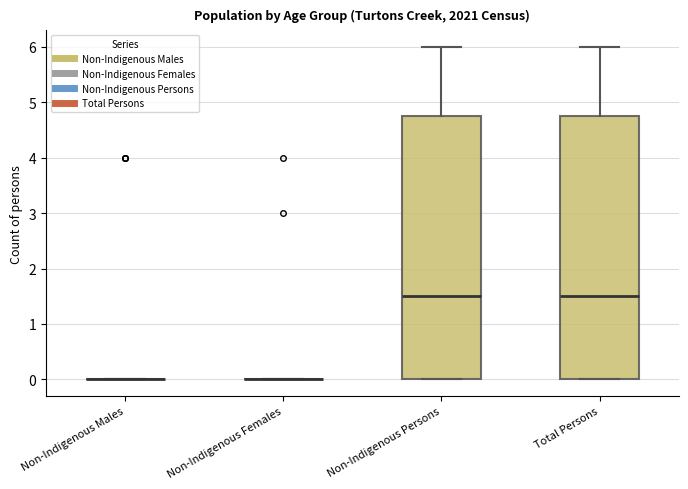

Reading left to right, read every box against the y-axis: the position of its median line, the range the box covers, and the ends of its whiskers. The values are not printed on the chart, so give them approximately, as read against the axis.

Non-Indigenous Males: box collapsed to a line at 0.0, whiskers 0.0 to 0.0
Non-Indigenous Females: box collapsed to a line at 0.0, whiskers 0.0 to 0.0
Non-Indigenous Persons: median 1.5, box 0.0 to 4.8, whiskers 0.0 to 6.0
Total Persons: median 1.5, box 0.0 to 4.8, whiskers 0.0 to 6.0